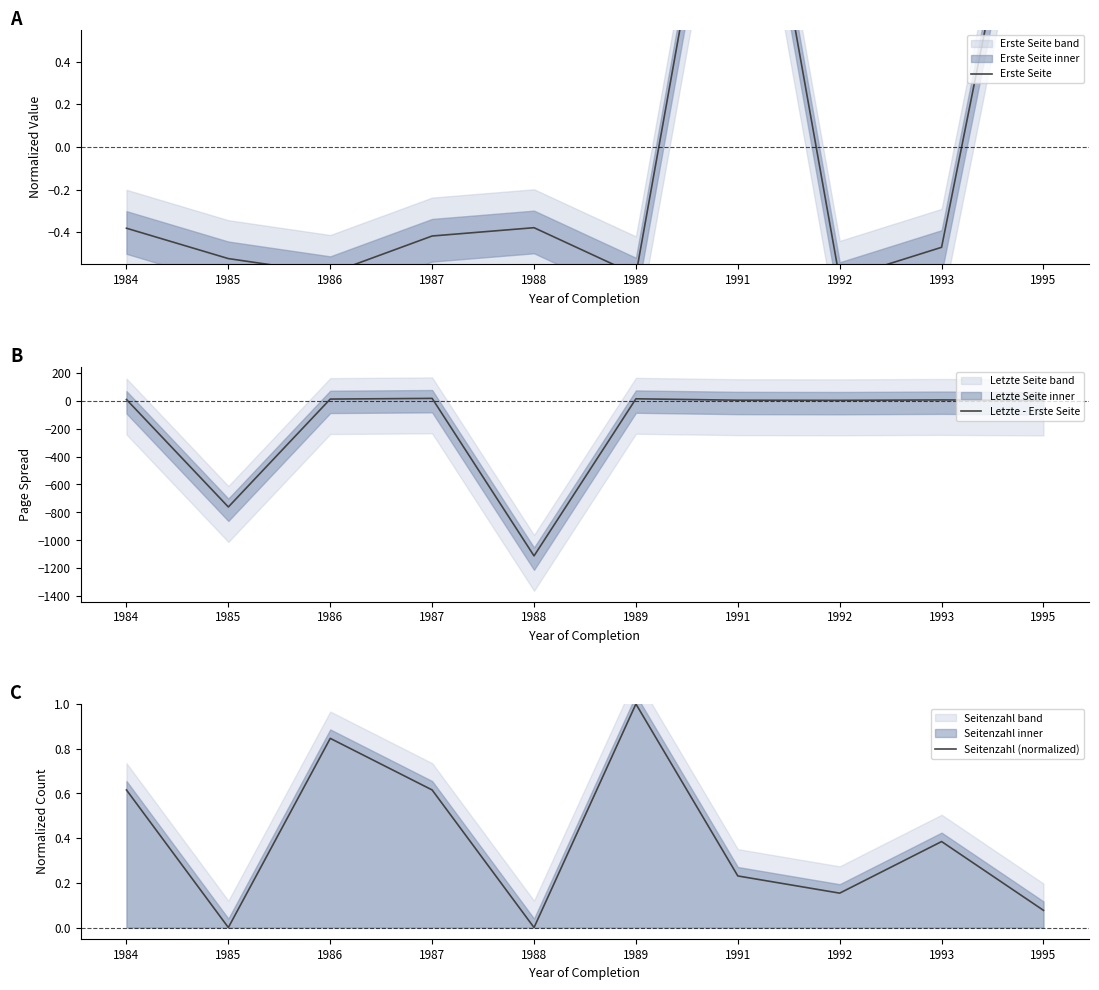

Where is Seitenzahl (normalized) nearest to the value 0?

1985